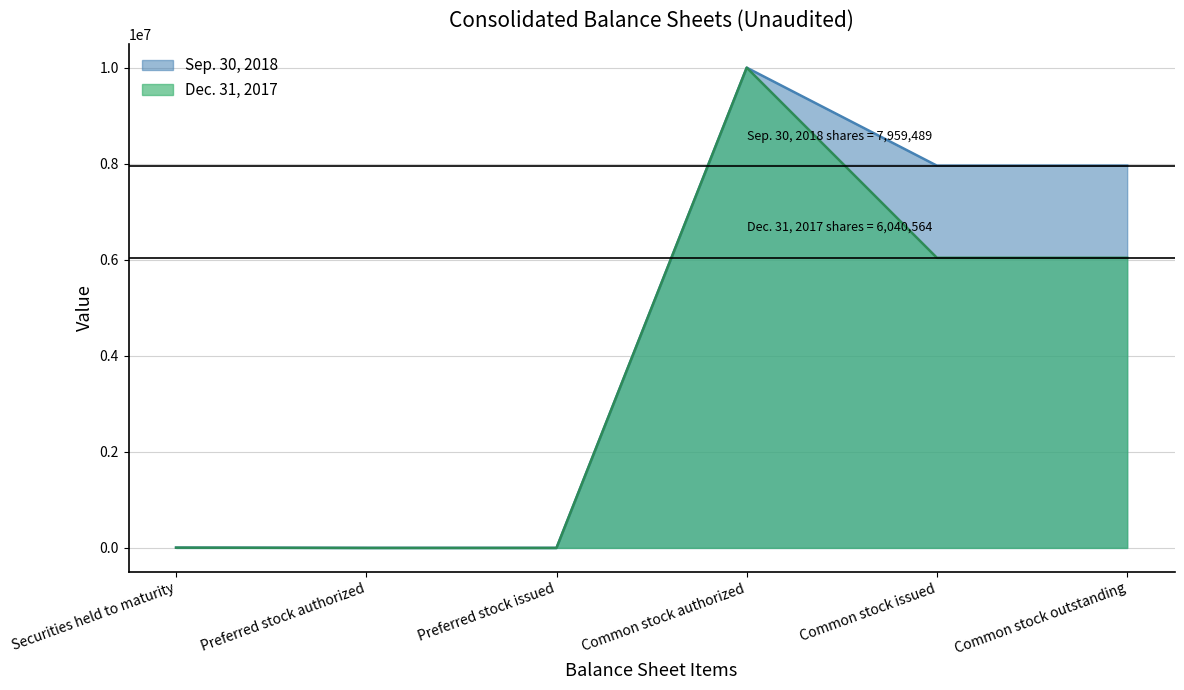

True or false: Dec. 31, 2017 has more than 2 interior local peaks.

False